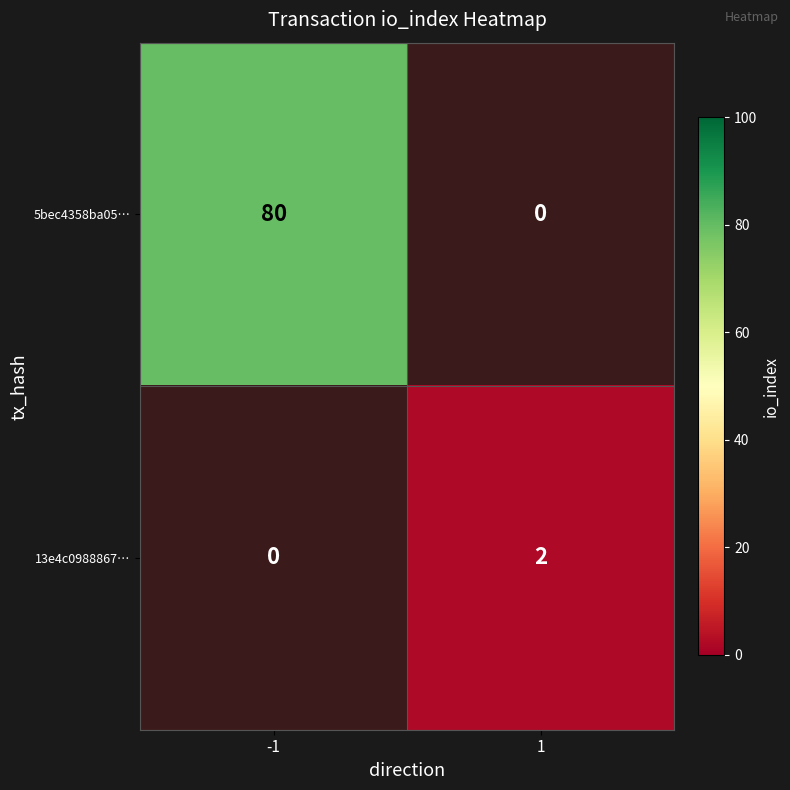

The value of 13e4c0988867… at 1 is 3. True or false?

False